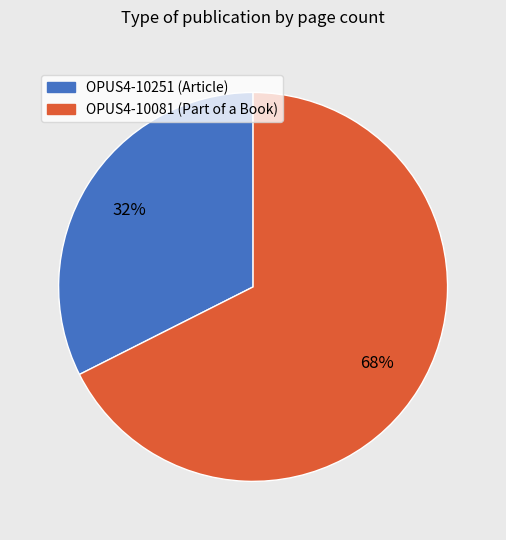

Is it true that OPUS4-10081 is 68% of the pie?

True